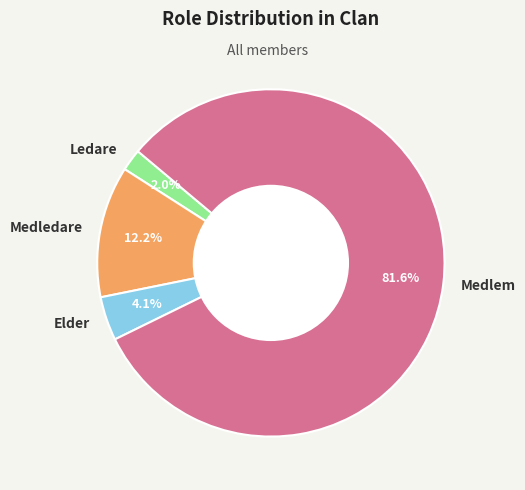

Which has a higher value, Ledare or Medledare?

Medledare